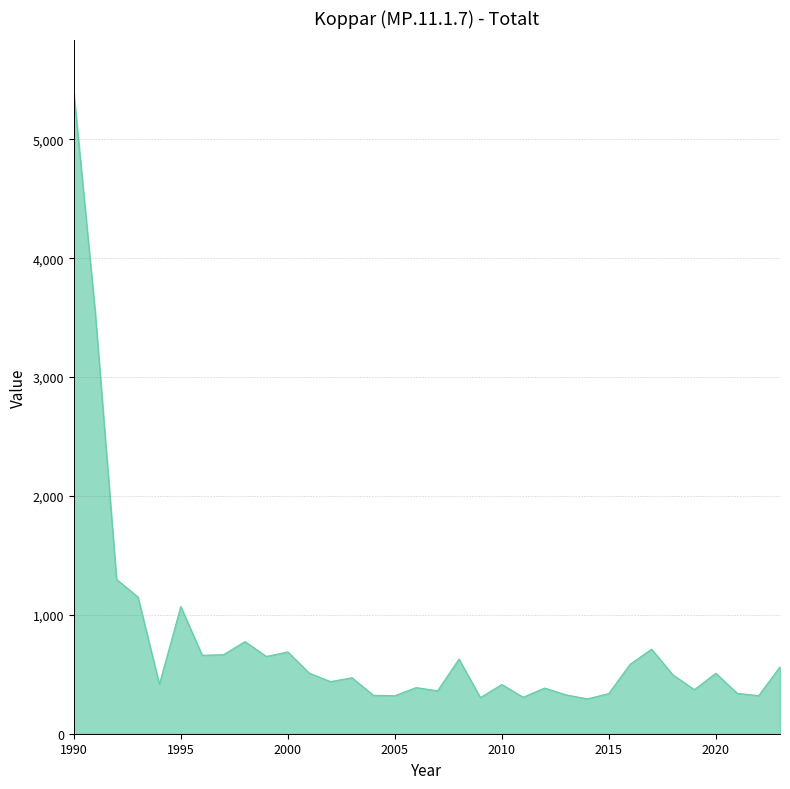

What is the difference between the maximum and minimum values?

5107